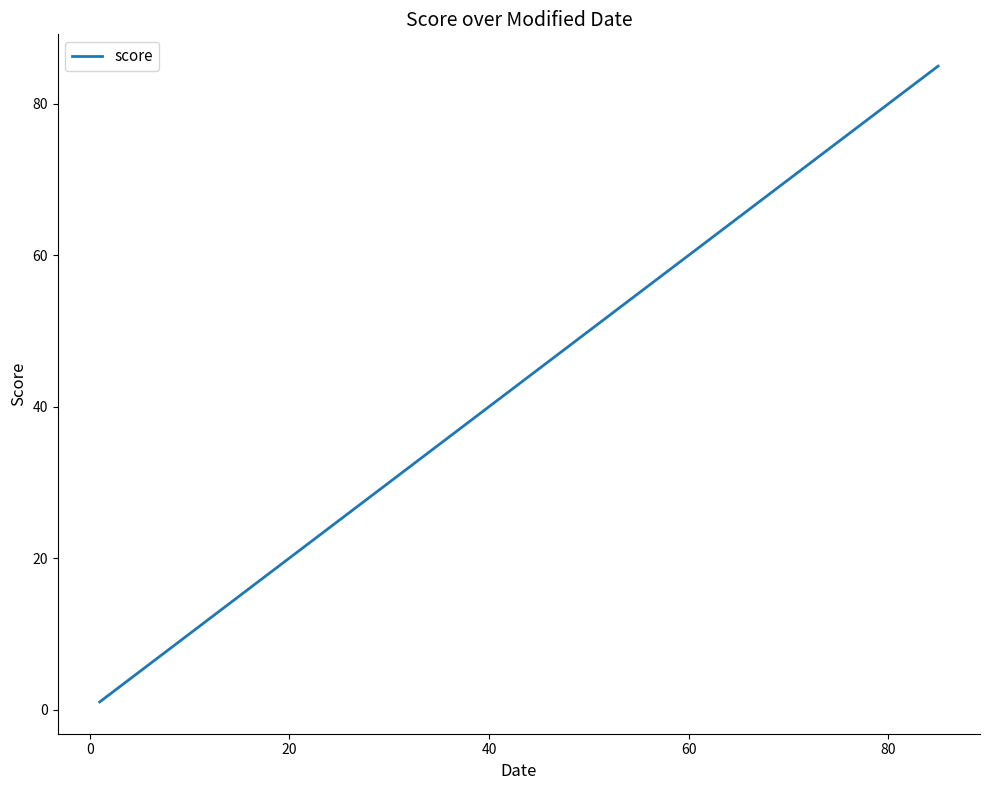

What is the greatest value displayed?

85